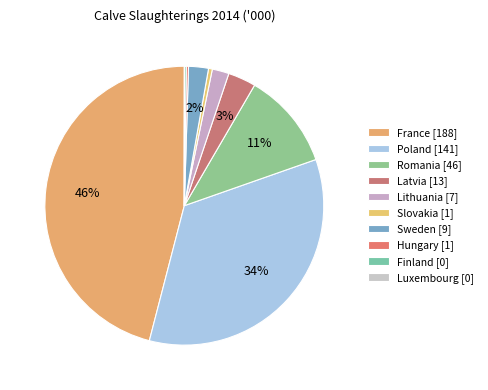

How much of the chart is everything except Latvia?

96.8%